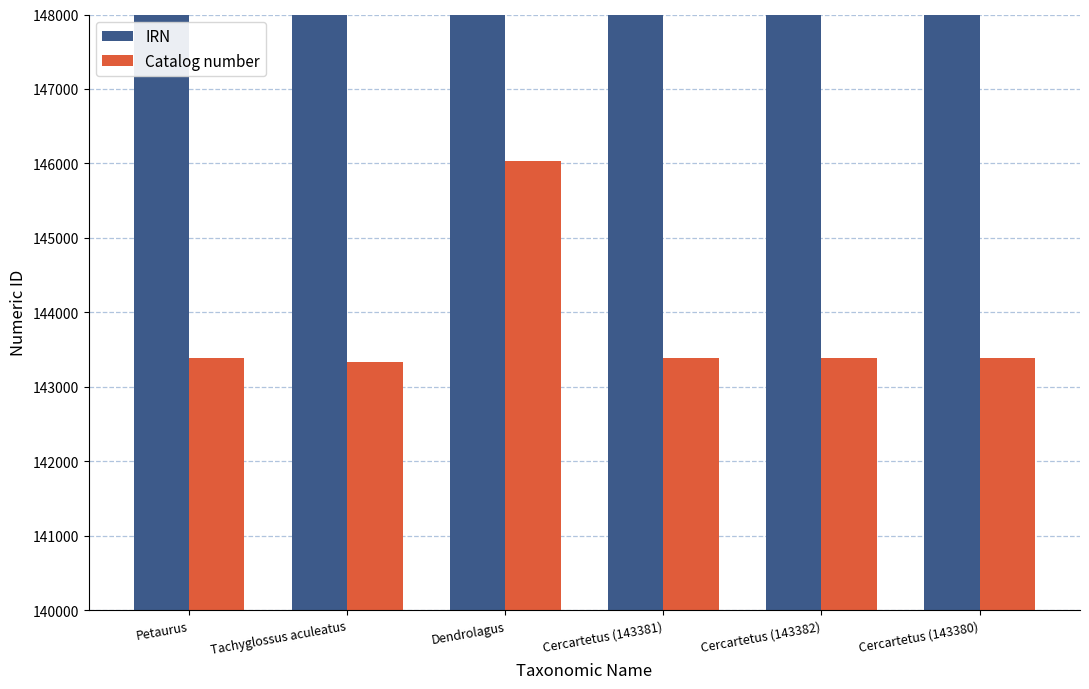

How many groups of bars are there?

6